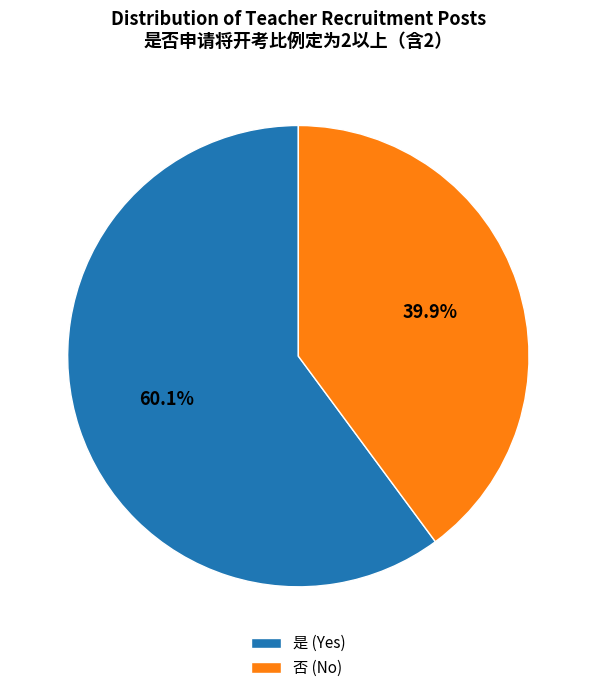

Does any single category account for the majority?

Yes